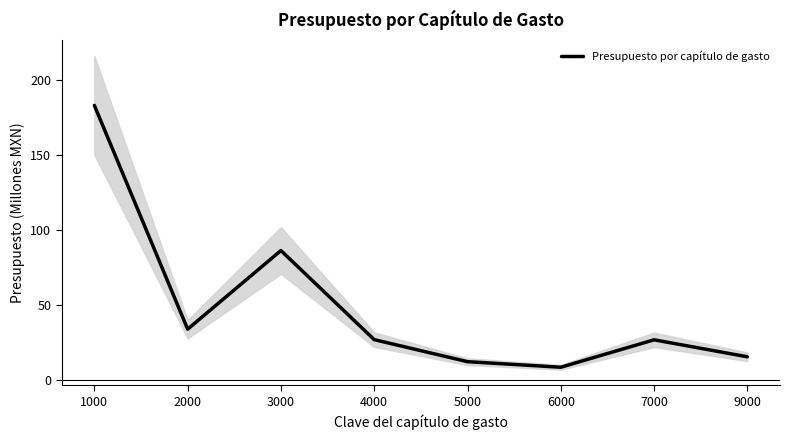

What is the minimum value shown in the chart?

8.8